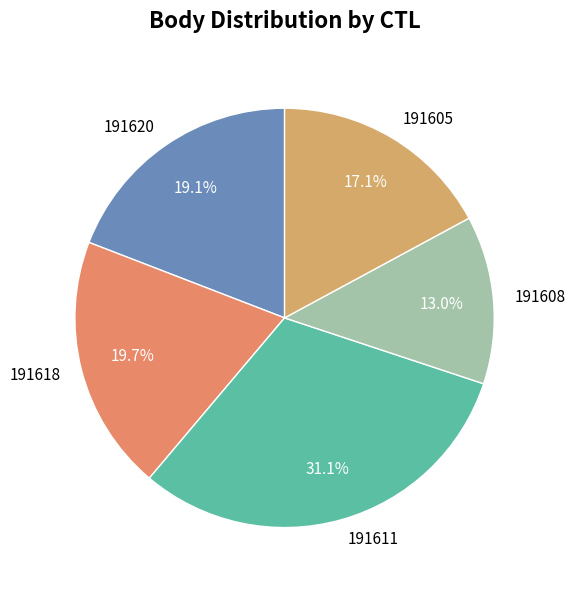

How many slices are in this pie chart?

5